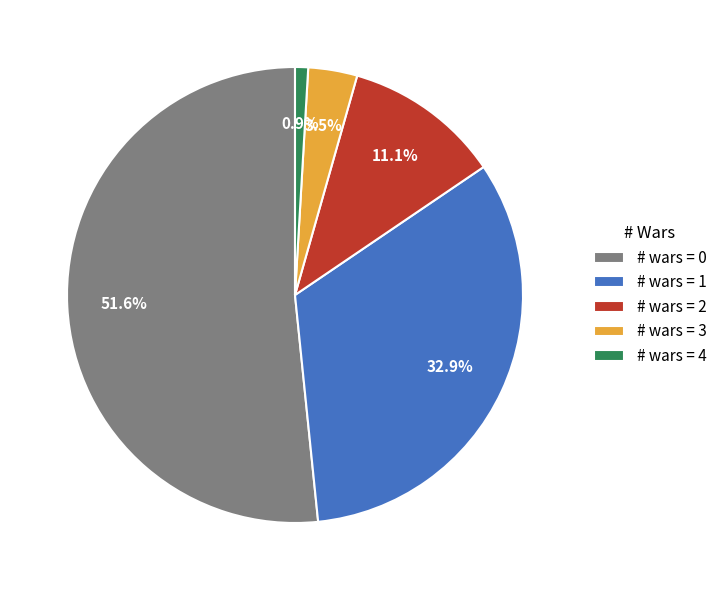

Rank the categories by value from highest to lowest.

# wars = 0, # wars = 1, # wars = 2, # wars = 3, # wars = 4